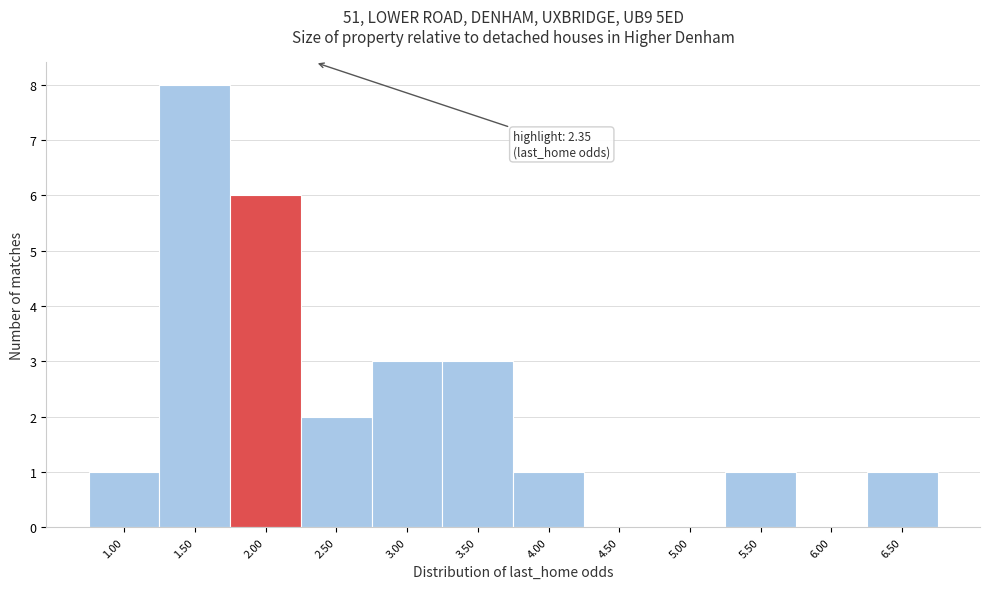

Reading left to right, what are all the values shown in this chart?

1.00=1	1.50=8	2.00=6	2.50=2	3.00=3	3.50=3	4.00=1	4.50=0	5.00=0	5.50=1	6.00=0	6.50=1